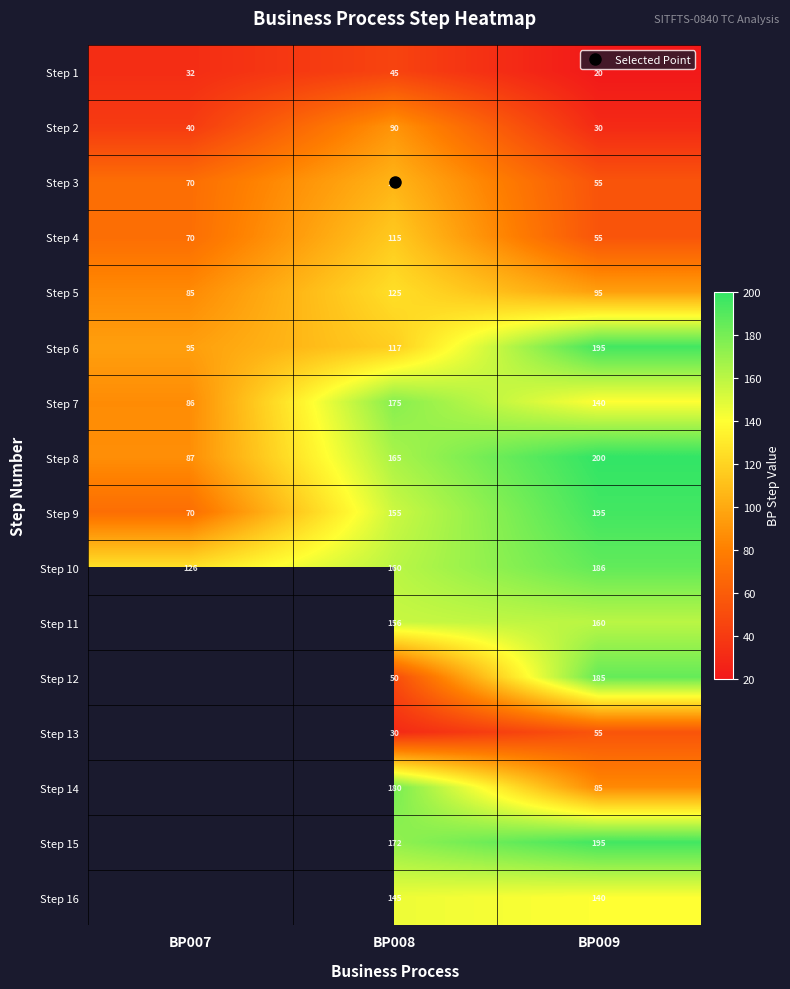

The value of Step 15 at BP008 is 254.5. True or false?

False